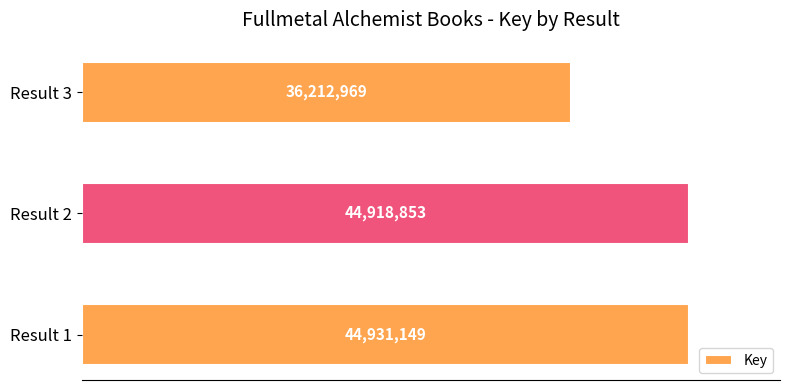

At which label is the value closest to 40572059?

Result 2